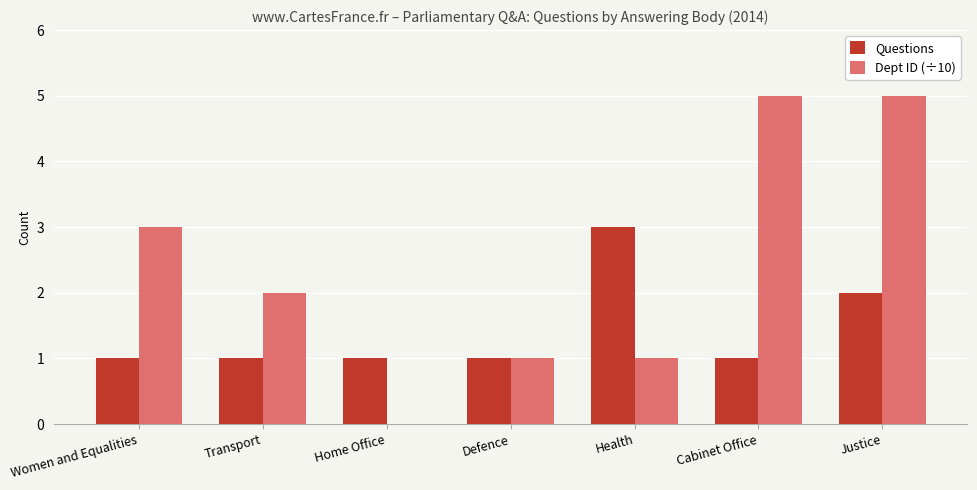

Reading left to right, list all the values displayed in this chart.

Questions: 1	1	1	1	3	1	2
Dept ID (÷10): 3	2	0	1	1	5	5